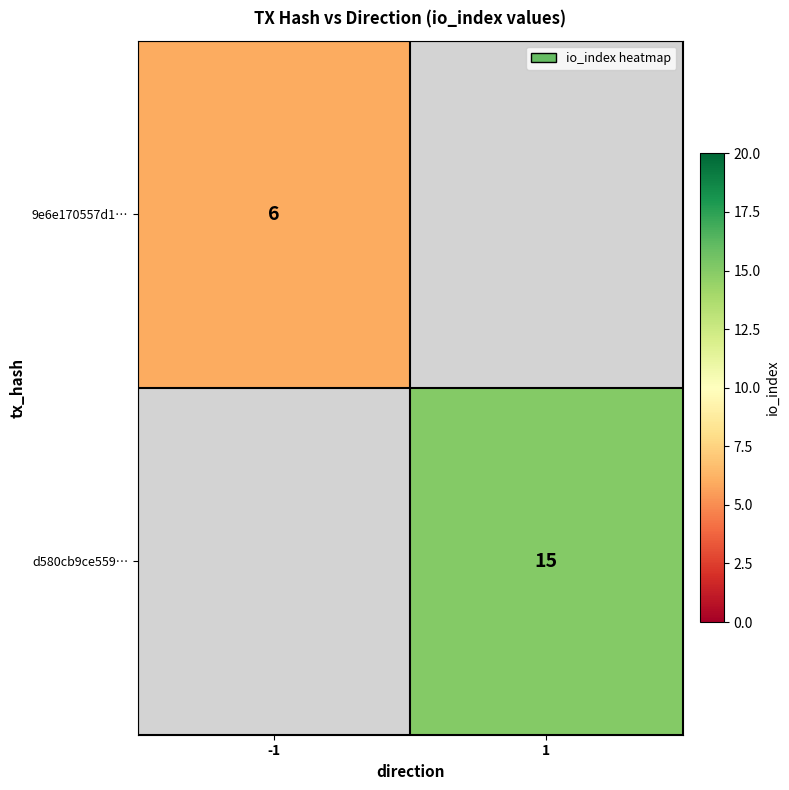

True or false: d580cb9ce559… has a value of 23 at 1.

False